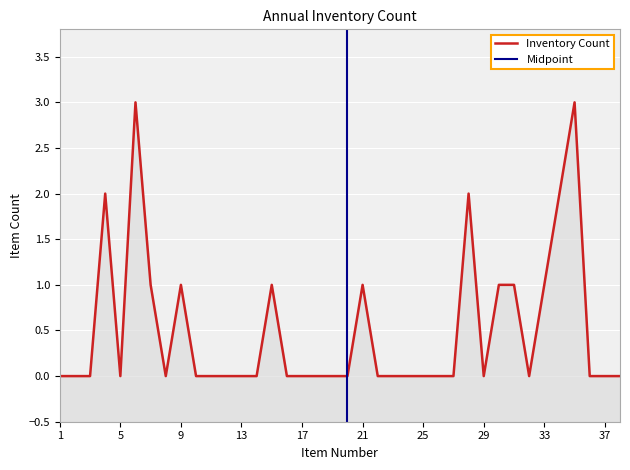

True or false: there are more than 1 points higher than both neighbors.

True